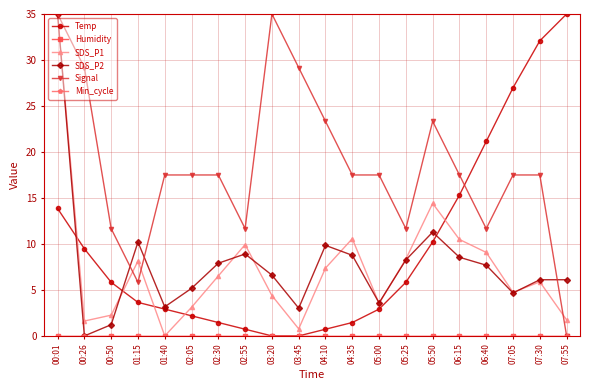

Where do SDS_P1 and Temp first cross each other?

00:01 and 00:26